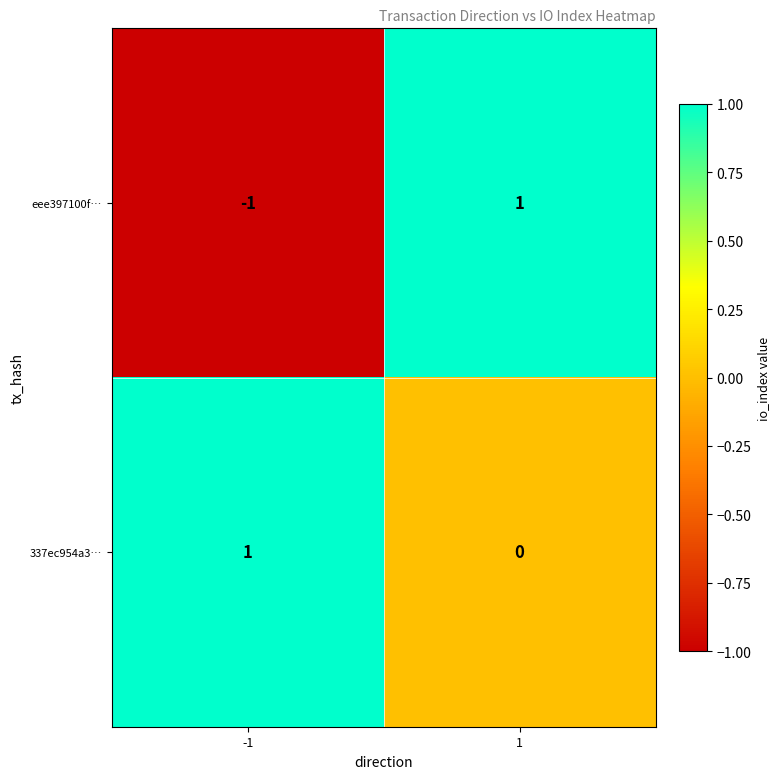

Count the number of data series in this chart.

2